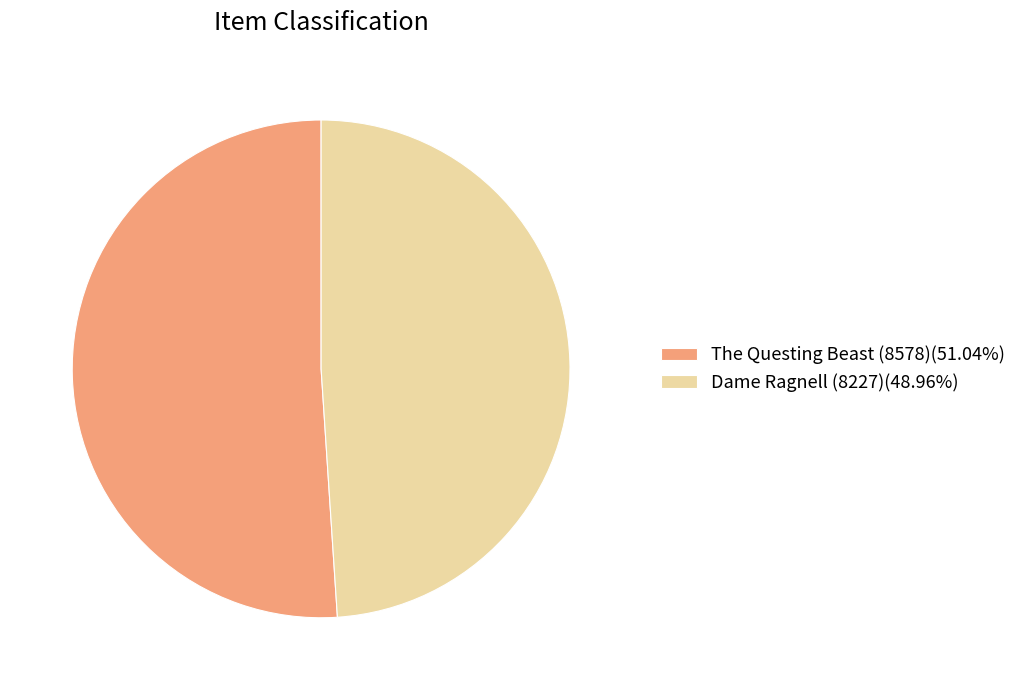

Combined, do Dame Ragnell (8227)(48.96%) and The Questing Beast (8578)(51.04%) account for over 50%?

Yes